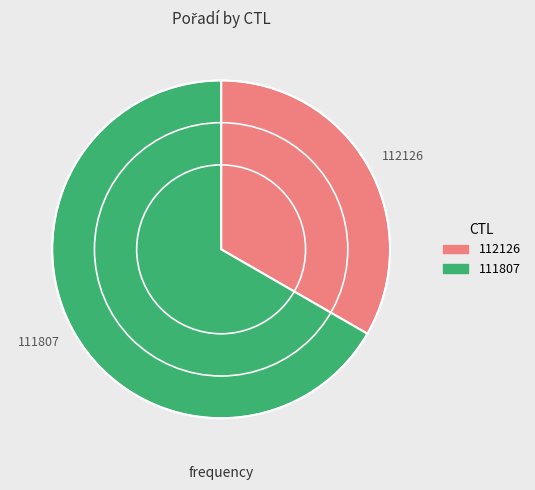

Which slice represents more than half of the pie?

111807